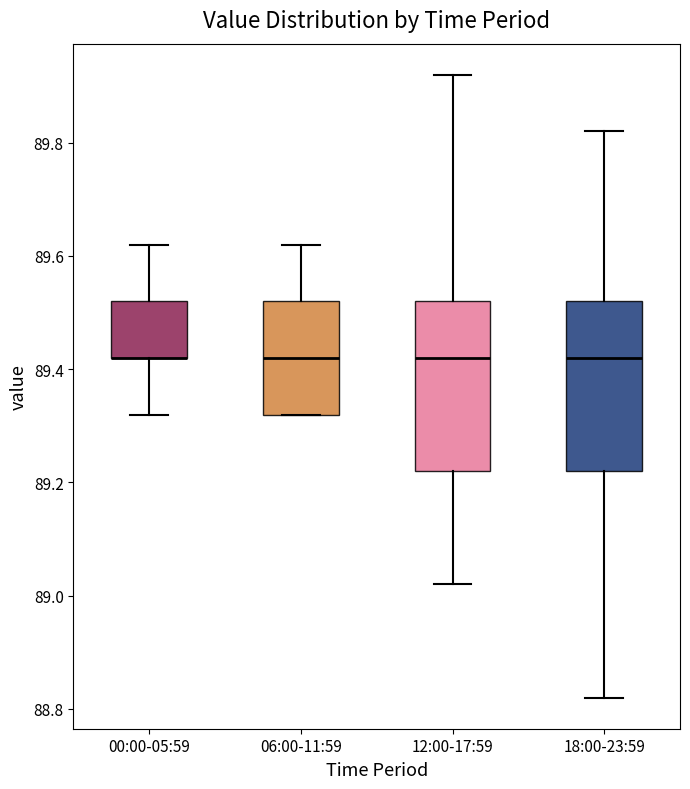

Reading left to right, read every box against the y-axis: the position of its median line, the range the box covers, and the ends of its whiskers. The values are not printed on the chart, so give them approximately, as read against the axis.

00:00-05:59: median 89.42 (drawn on the box's lower edge), box 89.42 to 89.52, whiskers 89.32 to 89.62
06:00-11:59: median 89.42, box 89.32 to 89.52, whiskers 89.32 to 89.62
12:00-17:59: median 89.42, box 89.22 to 89.52, whiskers 89.02 to 89.92
18:00-23:59: median 89.42, box 89.22 to 89.52, whiskers 88.82 to 89.82